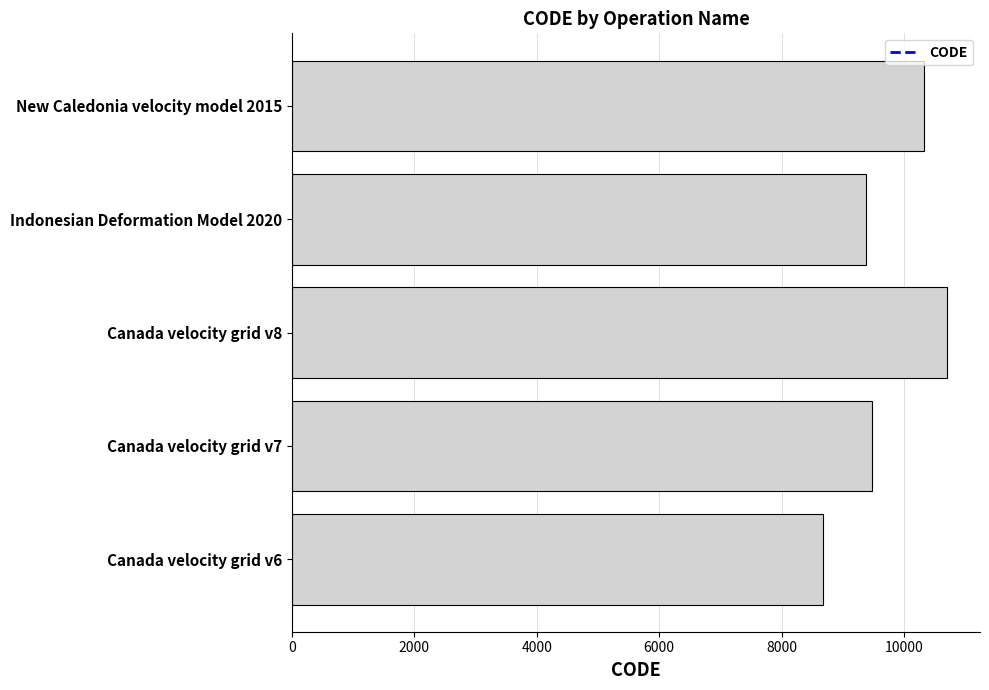

The chart shows a value of 10323 at New Caledonia velocity model 2015. True or false?

True